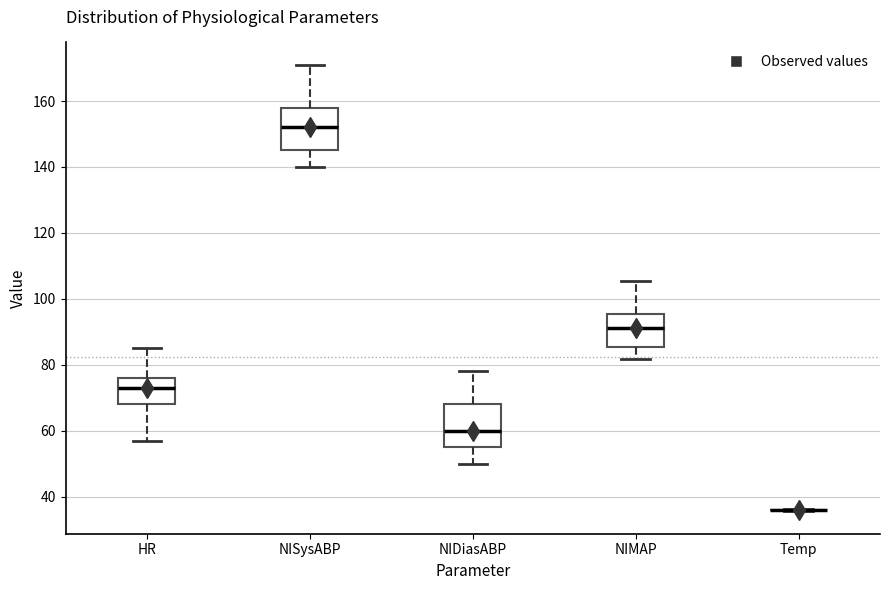

Reading left to right, transcribe this box plot: for each box, give where its median line is, the range the box spans, and where its two whiskers end, as read against the y-axis. The values are not printed on the chart, so give them approximately, as read against the axis.

HR: median 74, box 68 to 76, whiskers 58 to 86
NISysABP: median 152, box 146 to 158, whiskers 140 to 172
NIDiasABP: median 60, box 56 to 68, whiskers 50 to 78
NIMAP: median 92, box 86 to 96, whiskers 82 to 106
Temp: box collapsed to a line at 36, whiskers 36 to 36